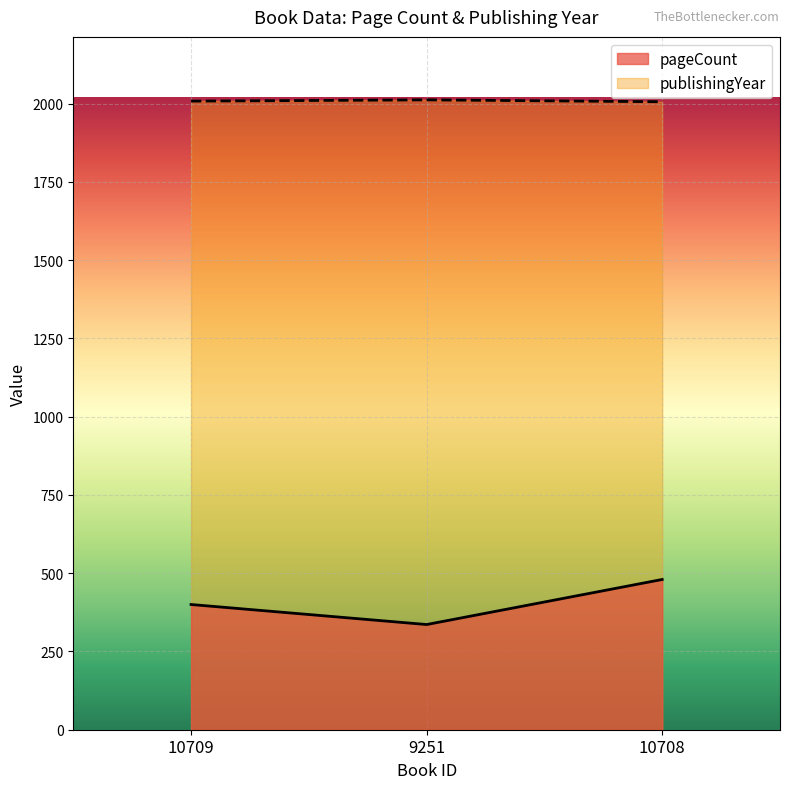

How many lines are shown in the chart?

2